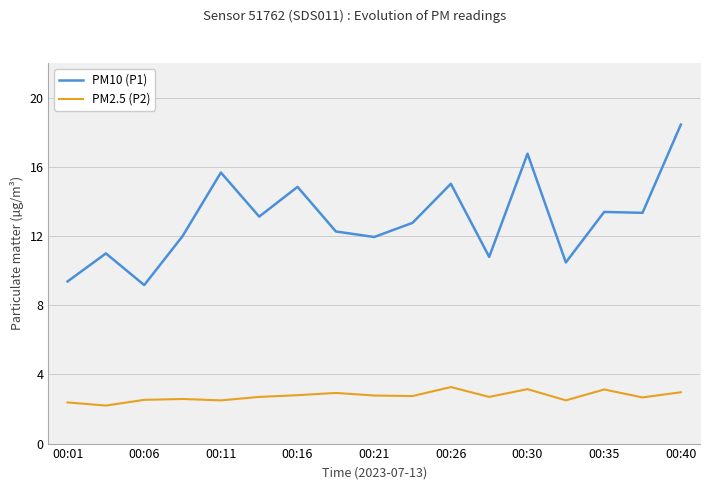

Is it true that PM10 (P1) equals 4.8 at 00:01?

False